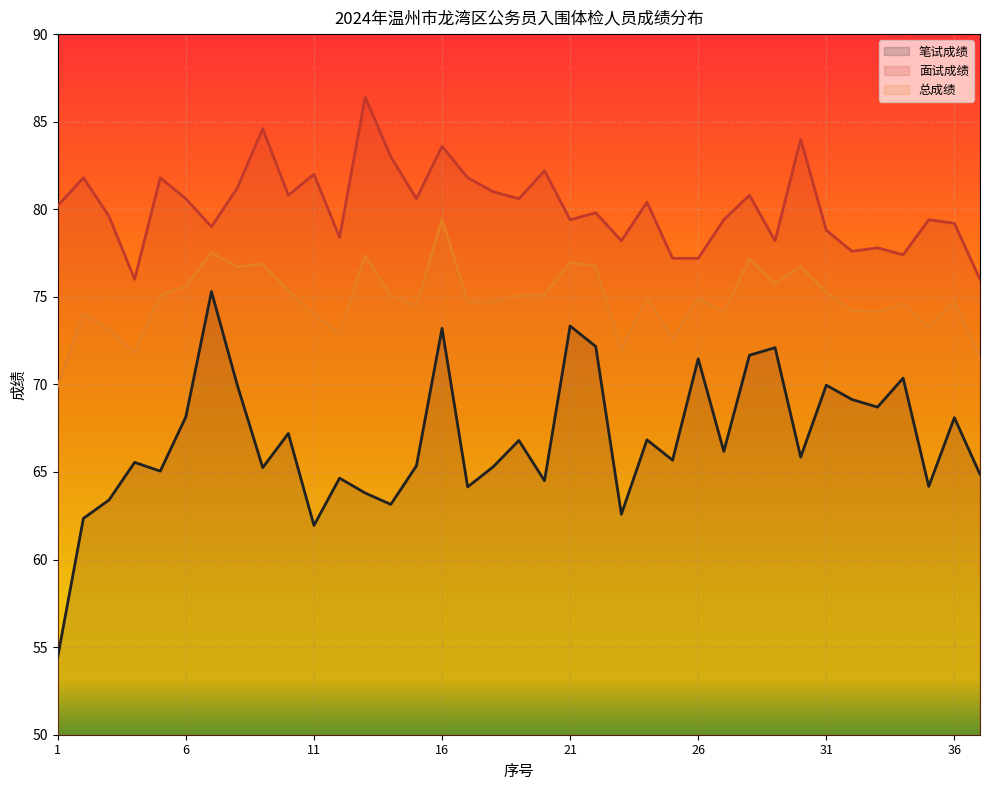

List the series in order of their overall mean, highest first.

面试成绩, 总成绩, 笔试成绩